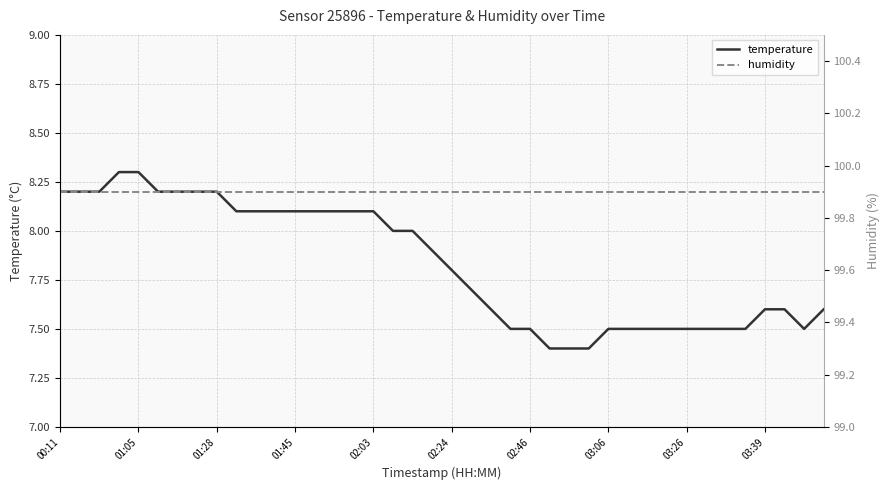

What is the minimum value for temperature?

7.4